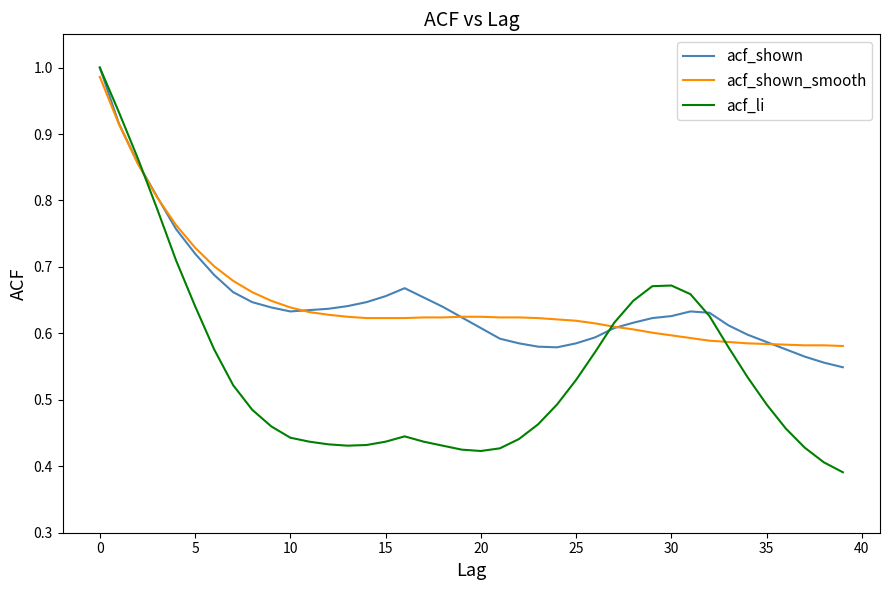

Which series has the widest spread of values?

acf_li